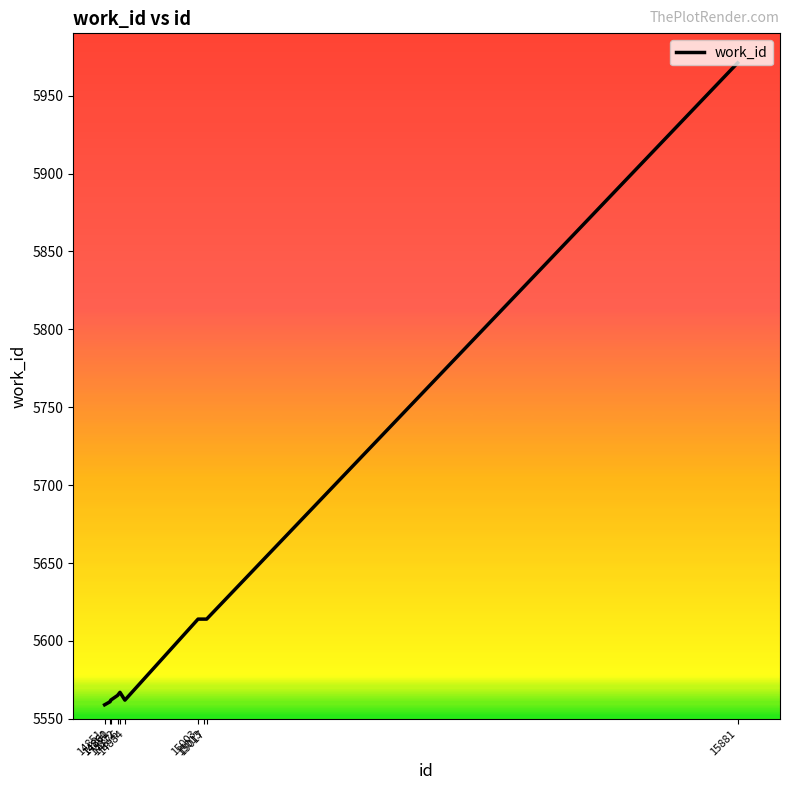

How many values are below 5567?

5